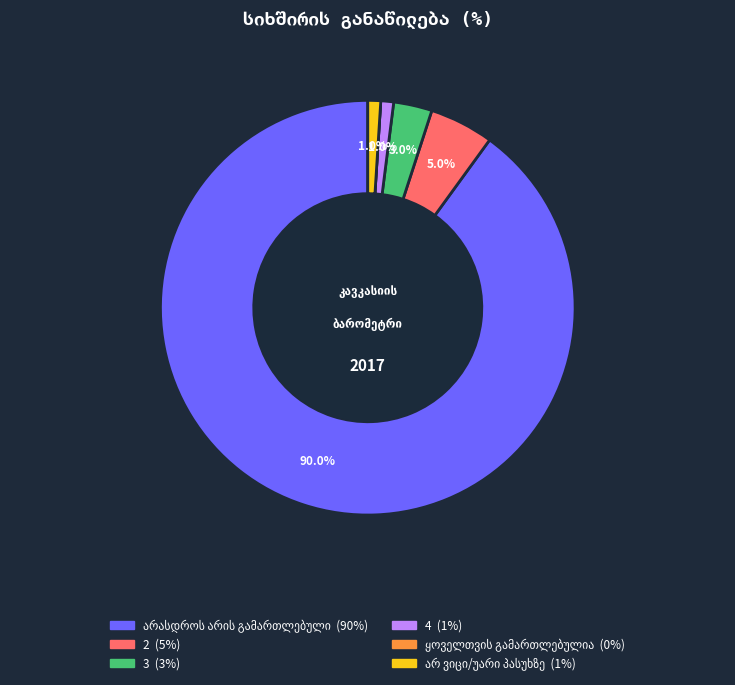

To the nearest percent, what is the difference between the largest and smallest slice percentages?

90%